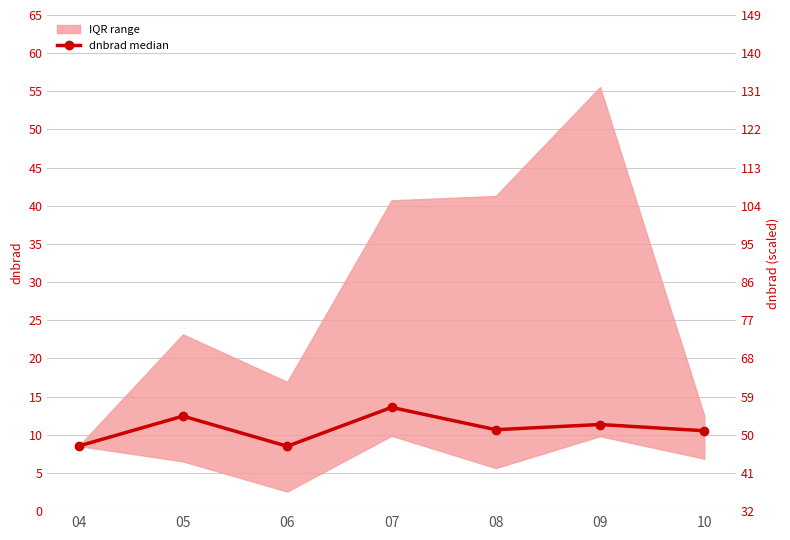

What is the value of the 7th point from the left?

10.5